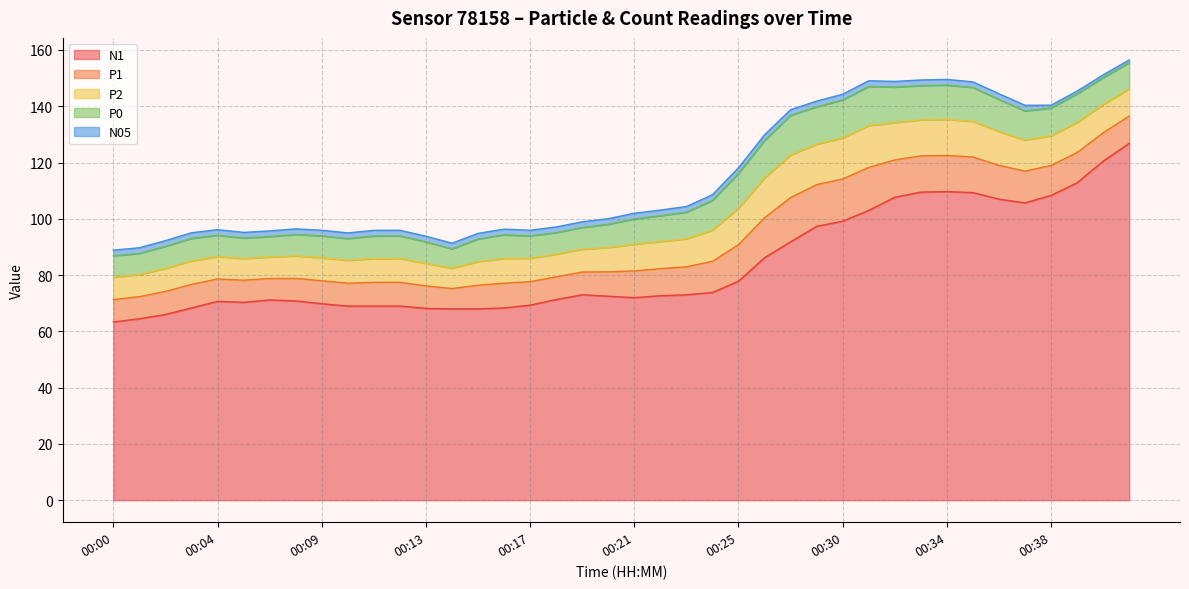

Is it true that P2 equals 15.7 at 00:22?

False